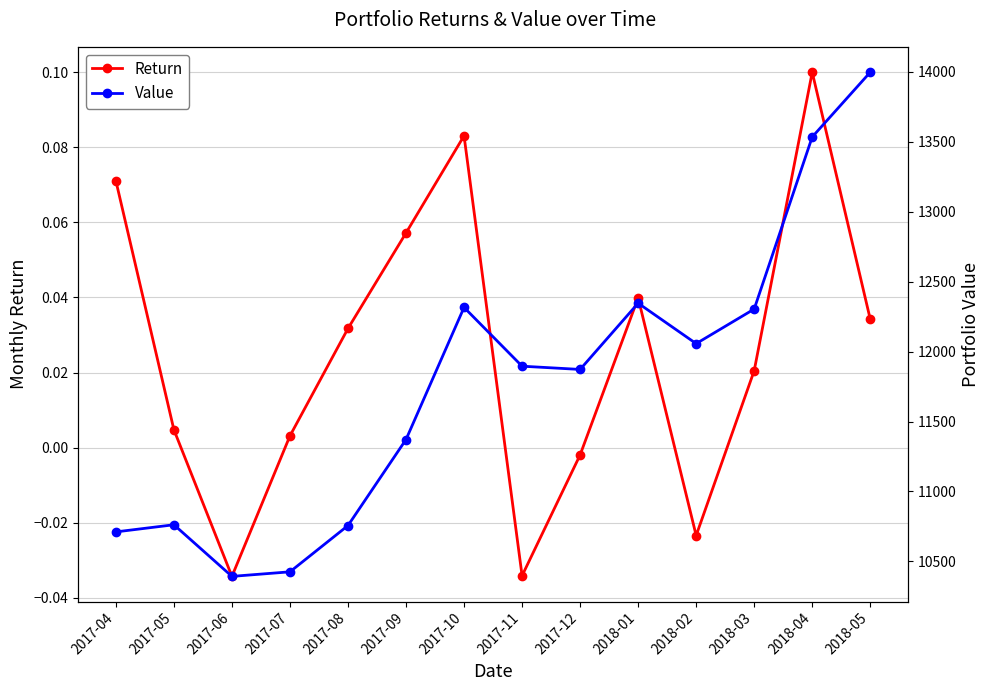

What is the spread (max minus min) of values at 2017-05?

10762.0